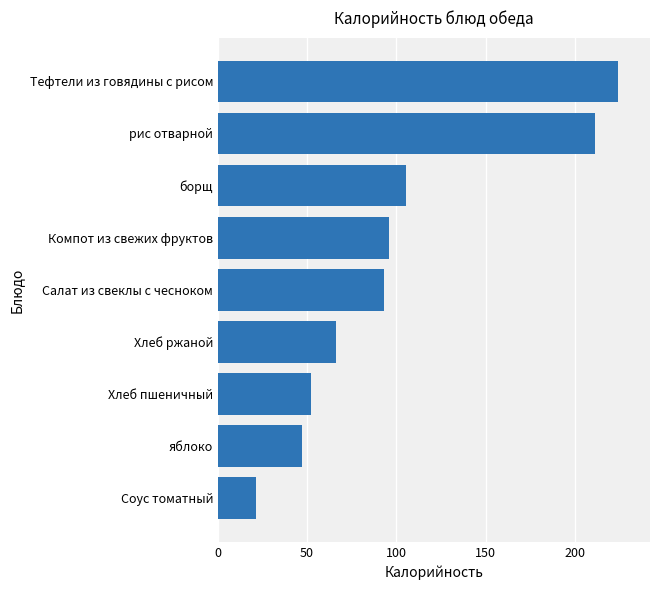

What is the sum of the values at Тефтели из говядины с рисом and Салат из свеклы с чесноком?

317.3